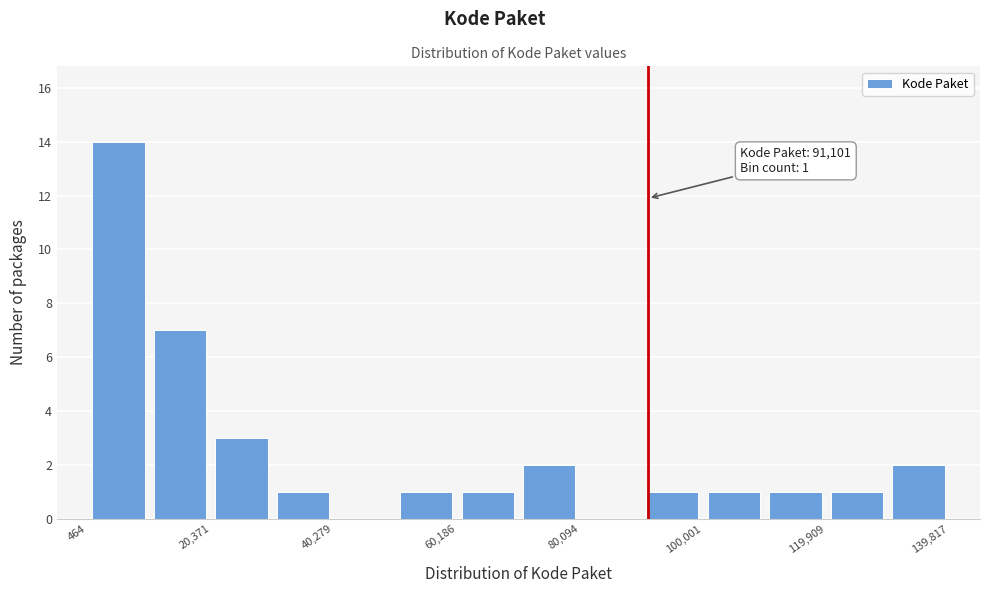

Over which range of the x-axis is the bar tallest?

0 to 10000